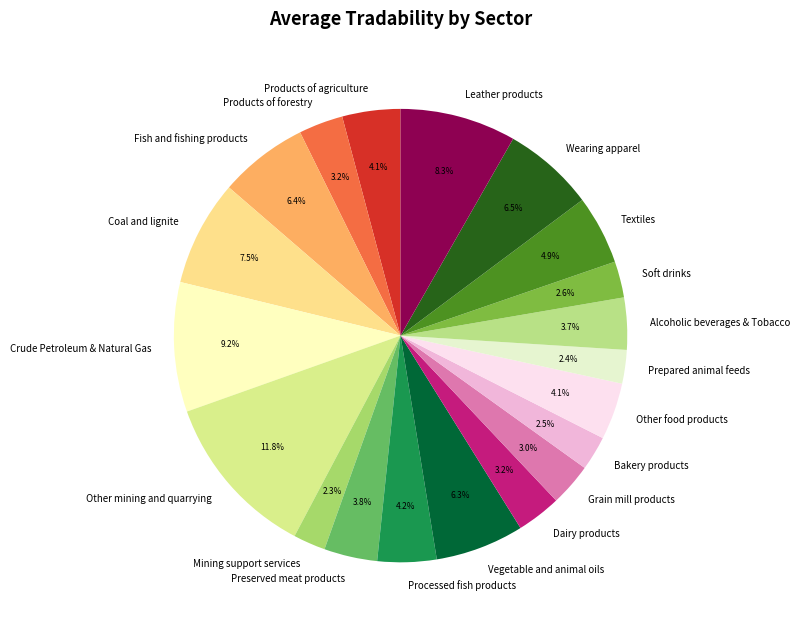

Is the sum of Textiles and Fish and fishing products greater than half?

No